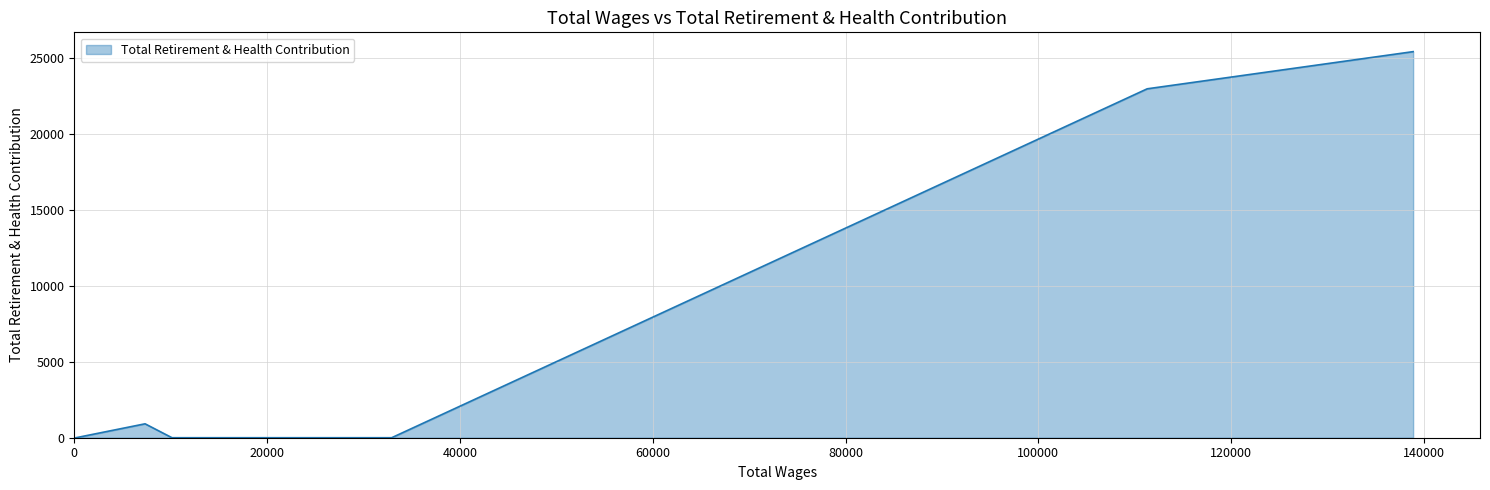

What is the maximum value shown in the chart?

25423